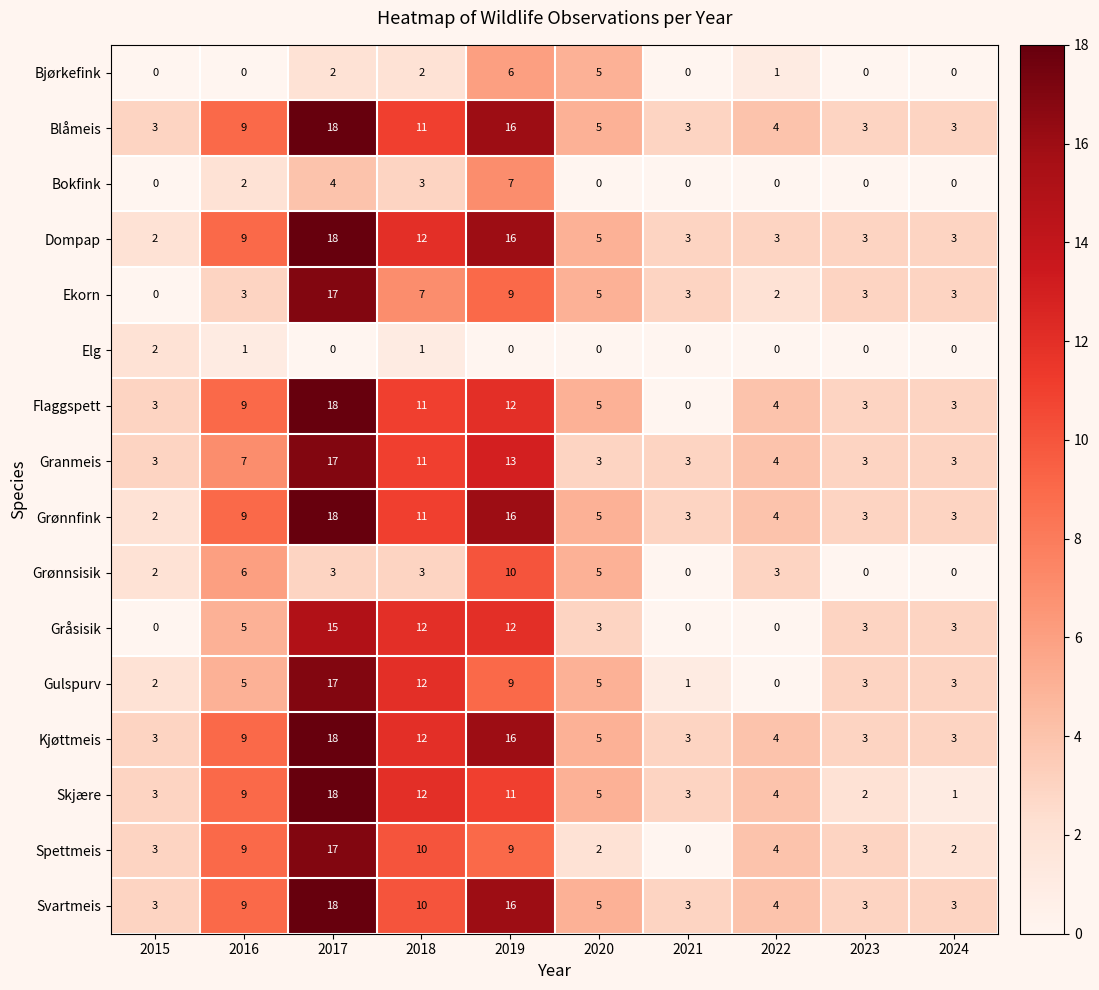

What is the approximate value of Granmeis at 2019?

13